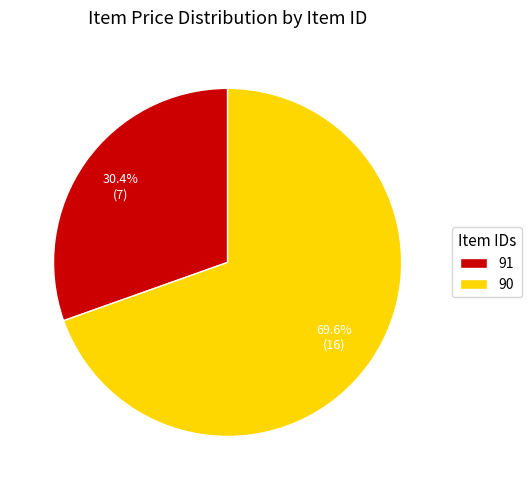

What is the ratio of the value at 90 to the value at 91?

2.3